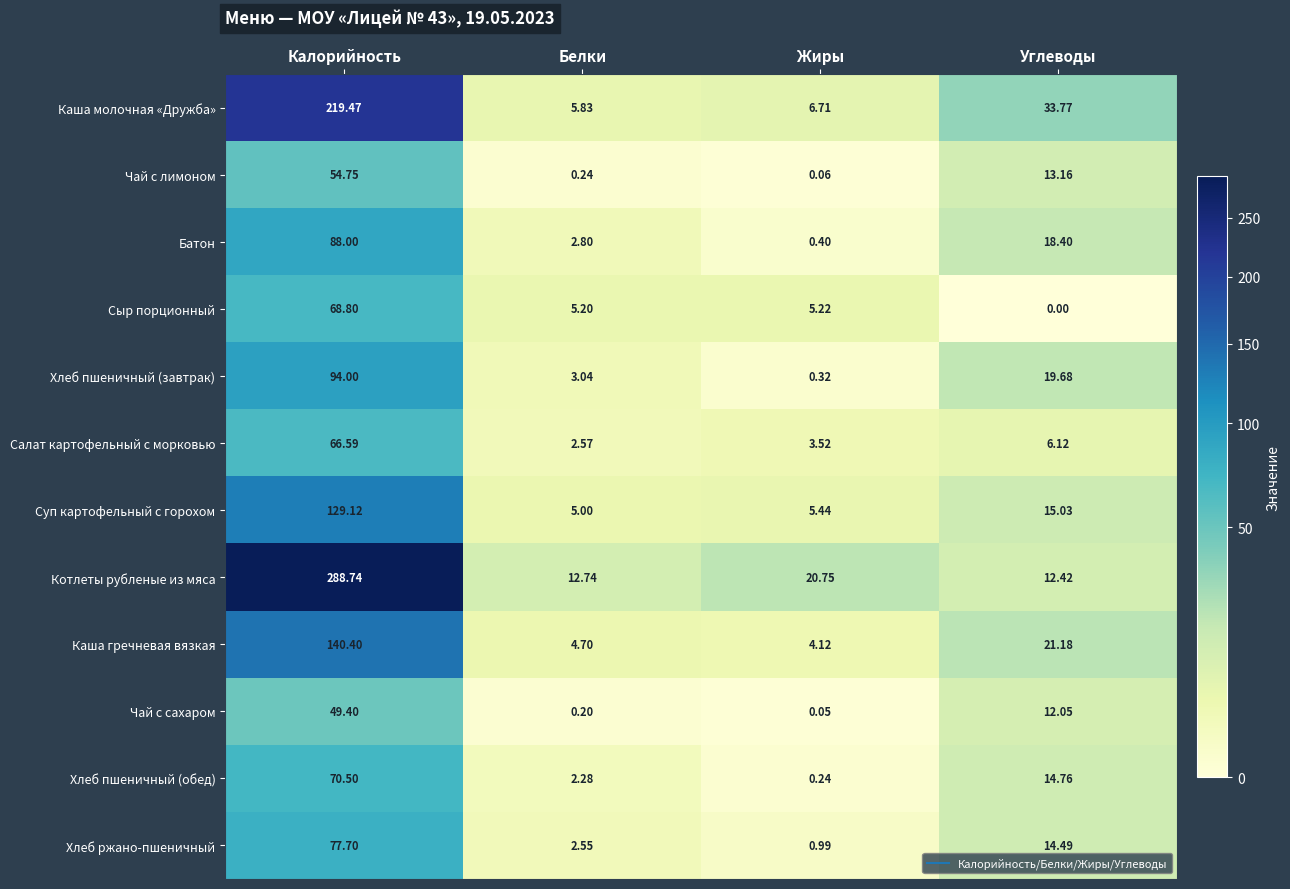

Where is Хлеб пшеничный (завтрак) nearest to the value 47?

Углеводы